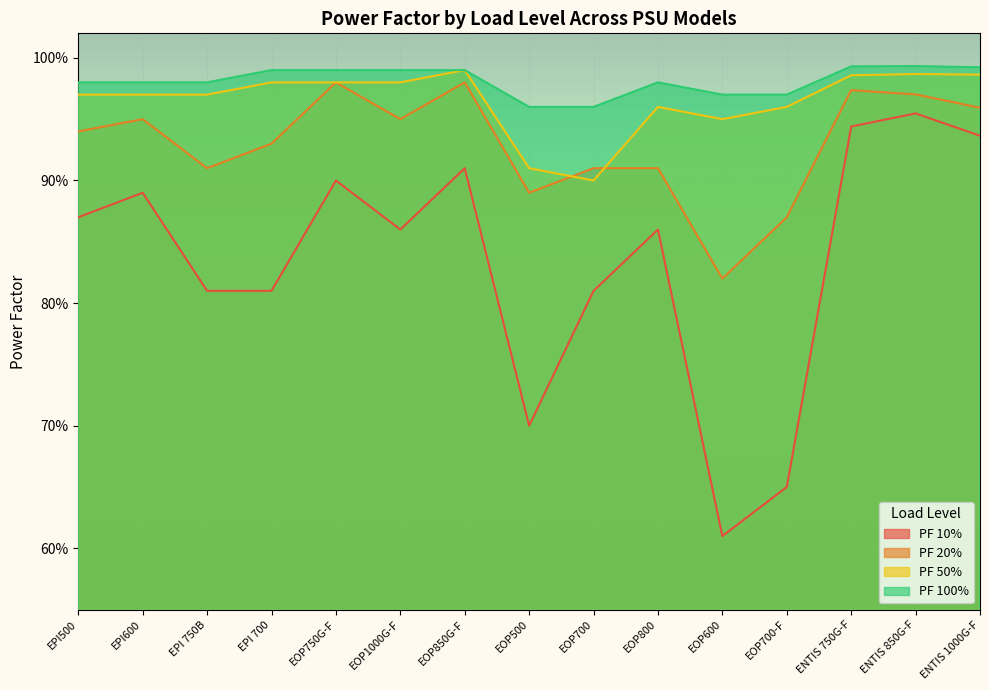

At which category is the sum across all series the highest?

ENTIS 850G-F